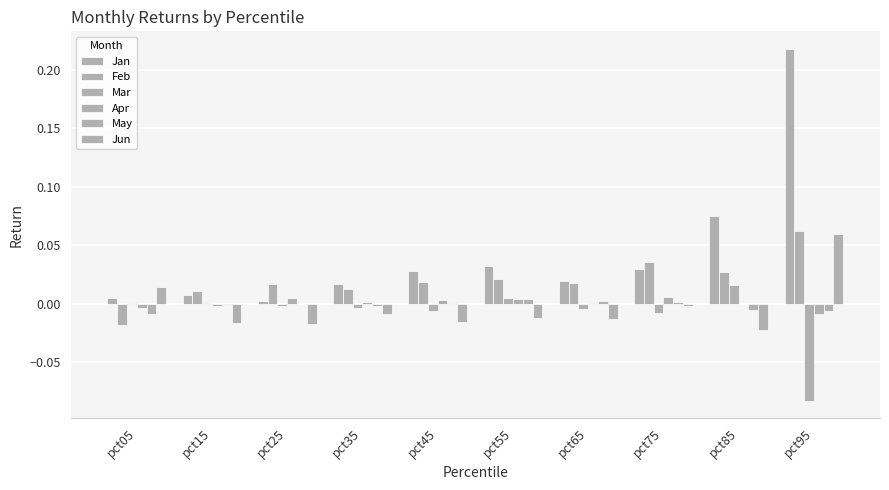

How many categories are shown in the chart?

10